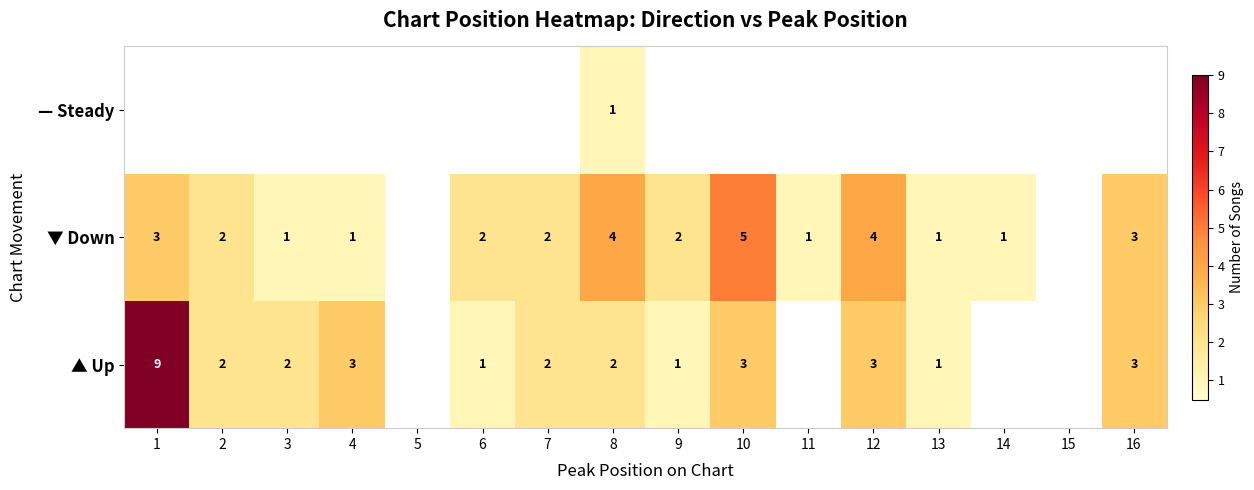

The value of ▼ Down at 16 is 1. True or false?

False